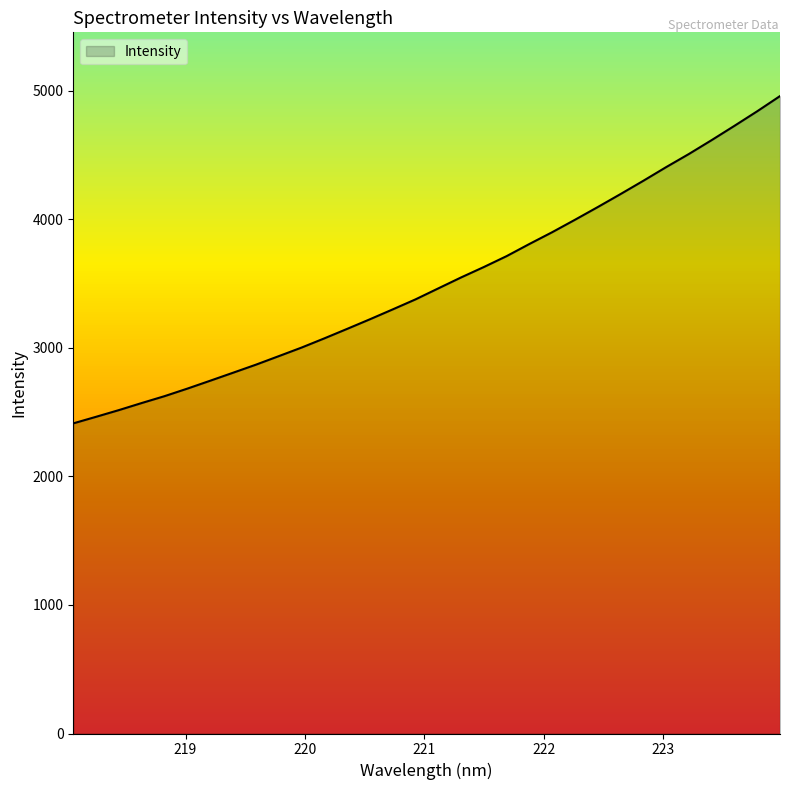

What is the greatest value displayed?

4957.5